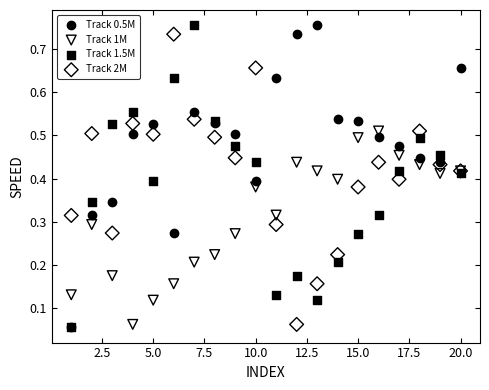

What are all the series names shown in the legend?

Track 0.5M, Track 1M, Track 1.5M, Track 2M